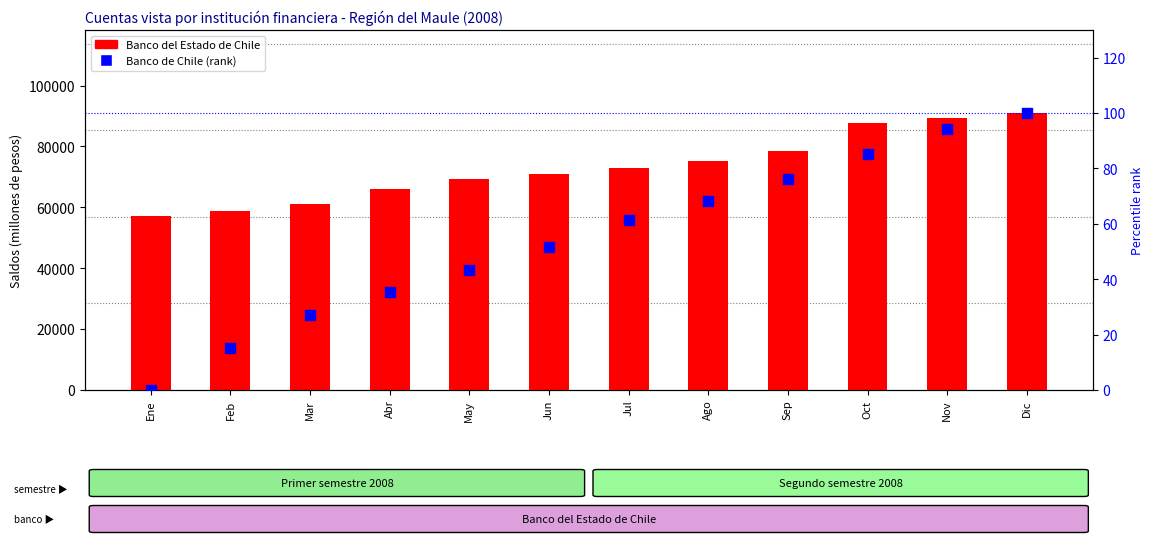

What is the total value across all series at Sep?

78427.1